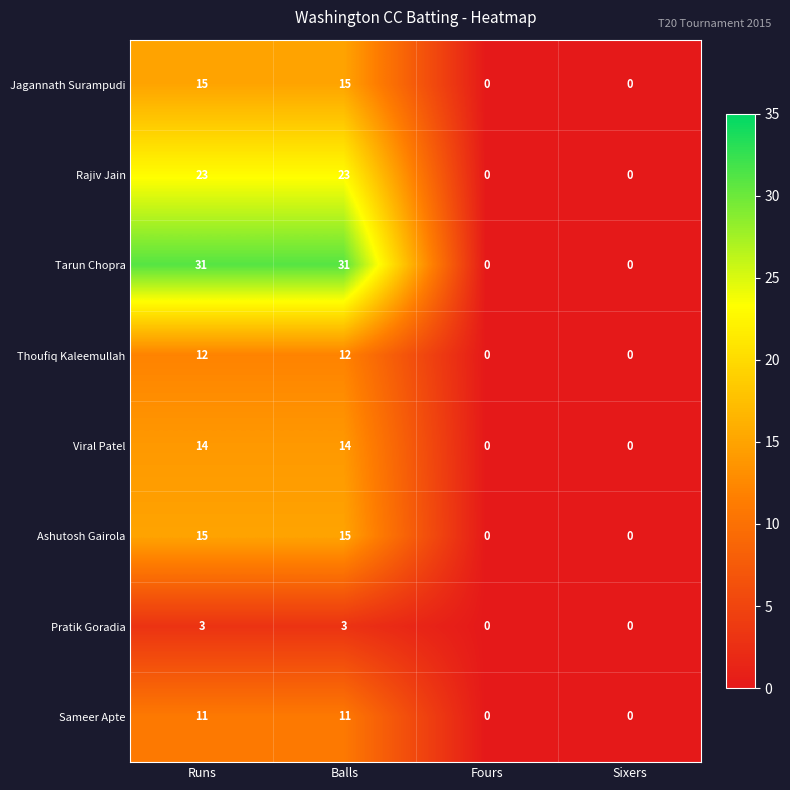

Which series changed the most between Runs and Sixers?

Tarun Chopra